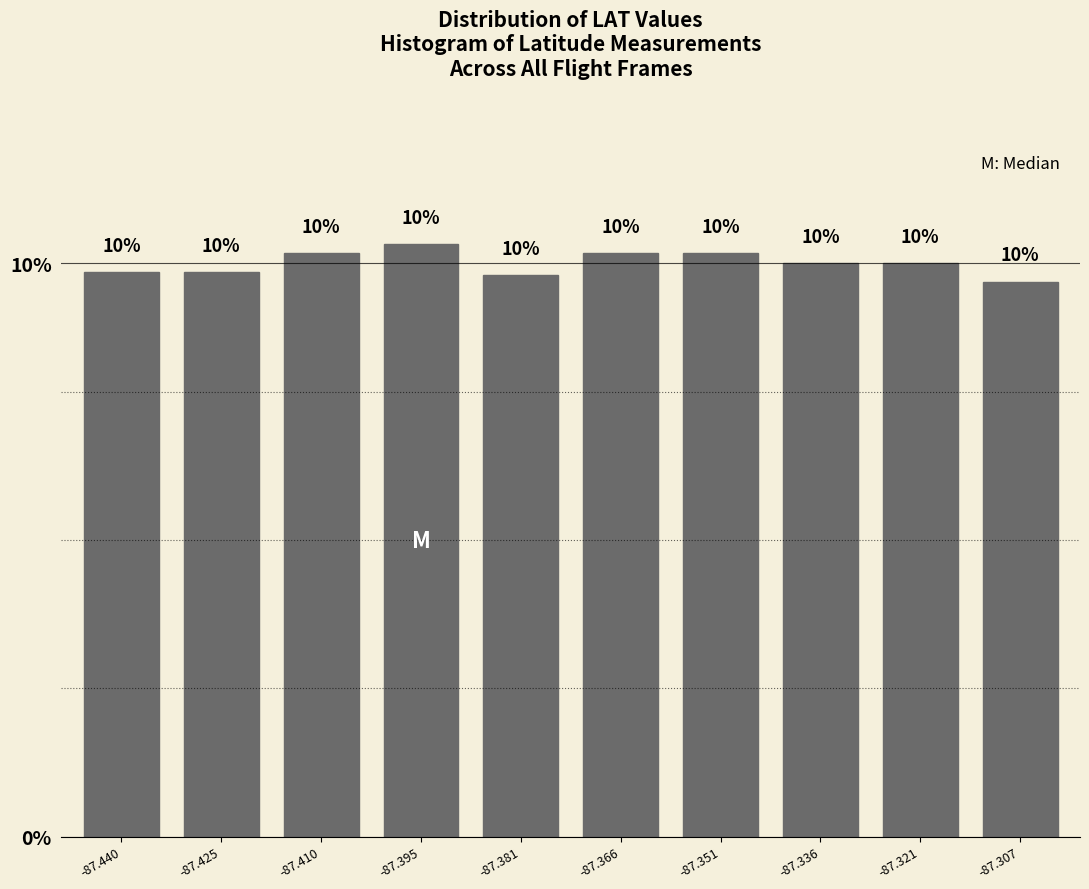

What is the value of the 7th bar from the left?

10.2